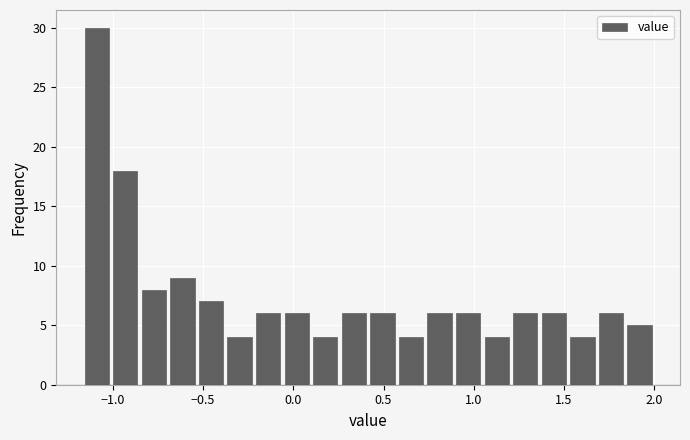

Read against the x-axis, roughly where is the centre of the tallest bar?

-1.10